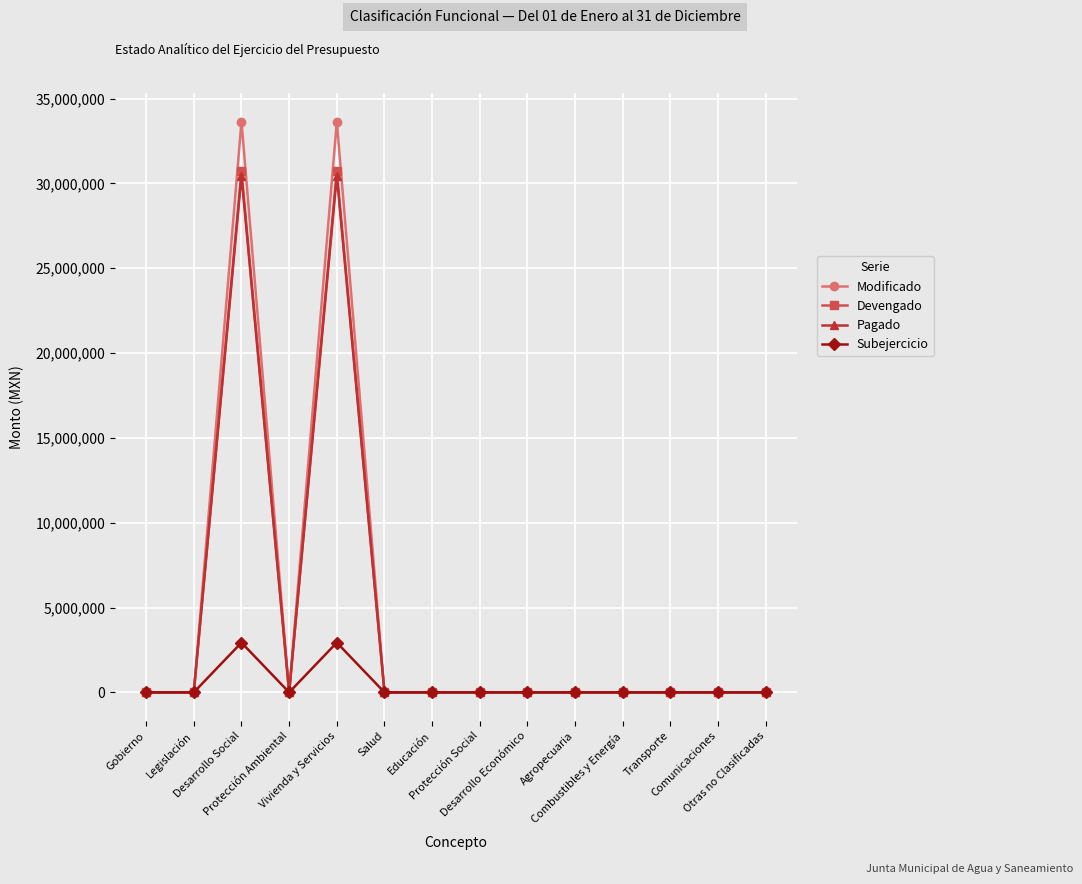

What is the maximum value shown in the chart?

33645299